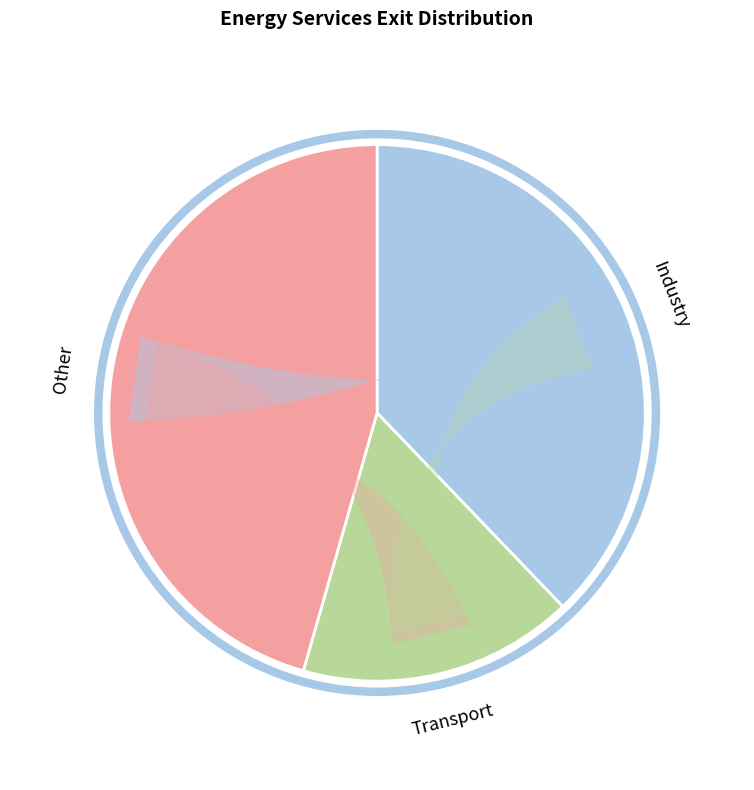

What is the change in value from Transport to Other?

+67640.0